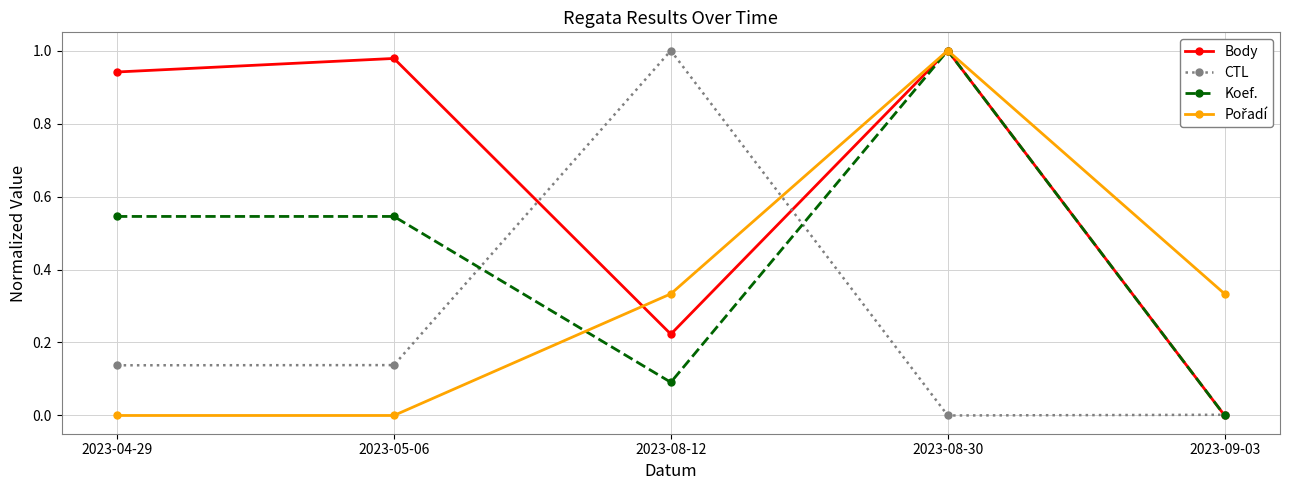

Which series changed the most between 2023-05-06 and 2023-08-12?

CTL